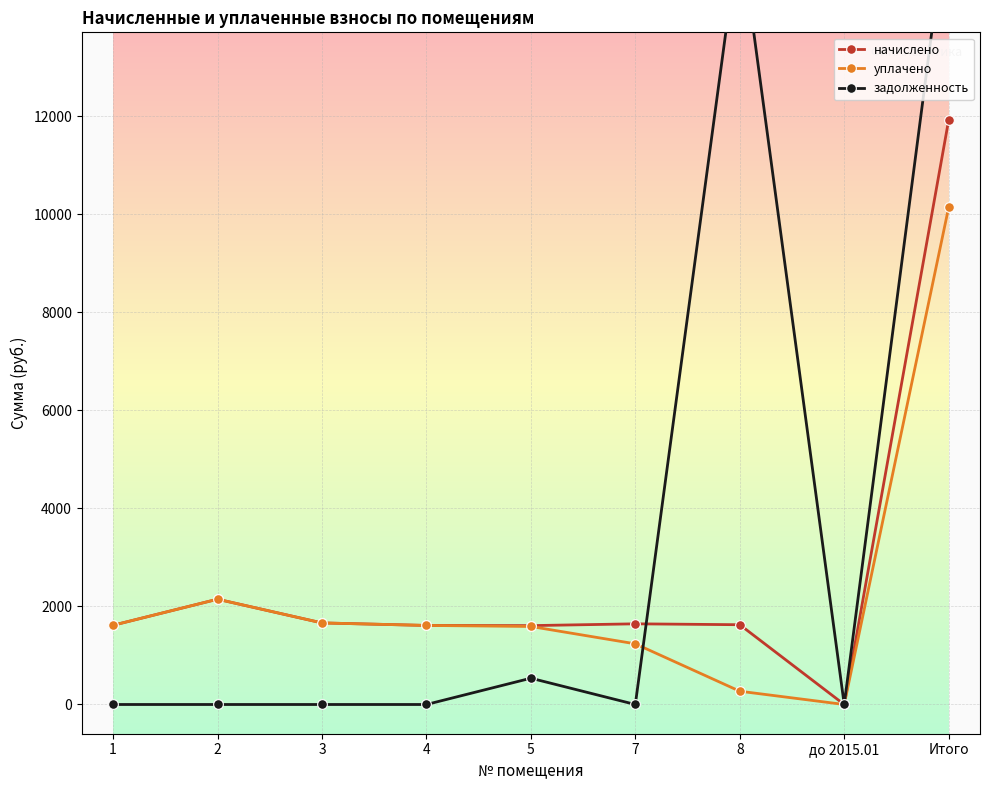

Reading left to right, what are all the values shown in this chart?

начислено: 1=1616.7	2=2148.3	3=1664.4	4=1613.0	5=1609.4	7=1646.0	8=1627.7	до 2015.01=0.0	Итого=11925.5
уплачено: 1=1616.7	2=2148.3	3=1664.4	4=1613.0	5=1592.0	7=1237.9	8=270.8	до 2015.01=0.0	Итого=10143.1
задолженность: 1=0.0	2=0.0	3=0.0	4=0.0	5=536.5	7=0.0	8=15830.7	до 2015.01=0.0	Итого=16367.1